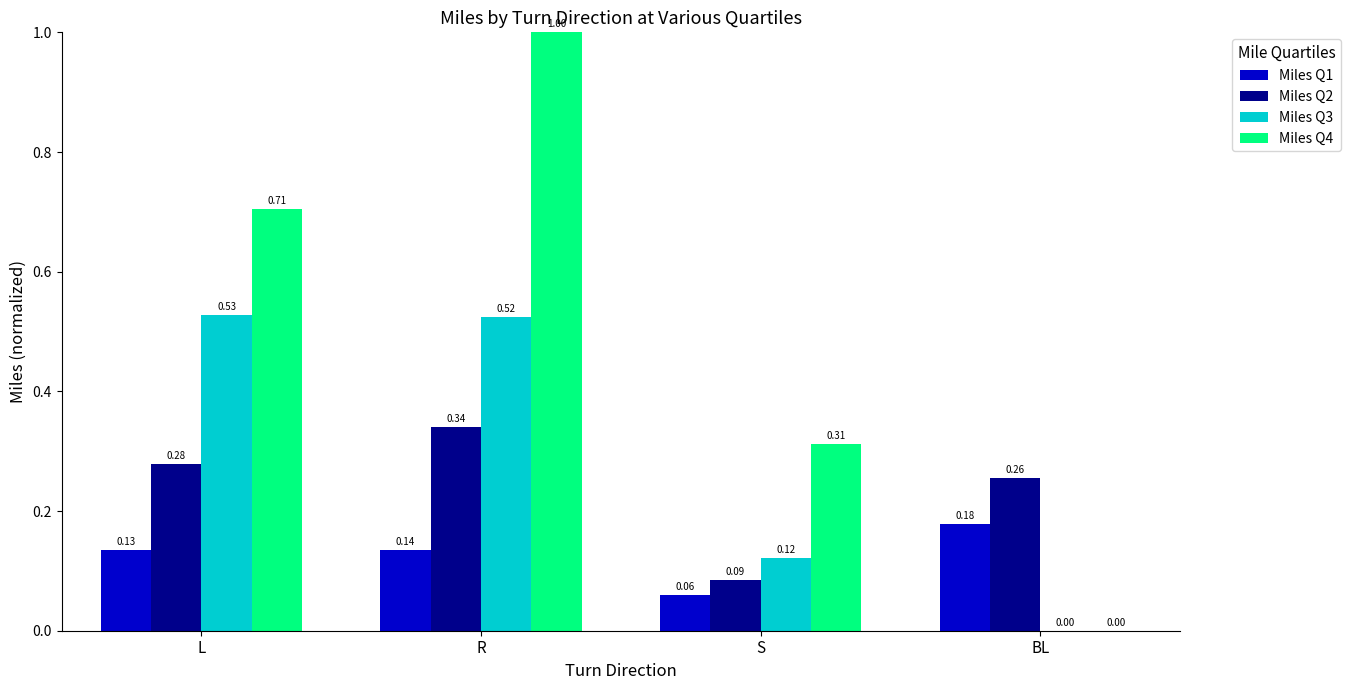

At which label is Miles Q1 closest to 0?

S